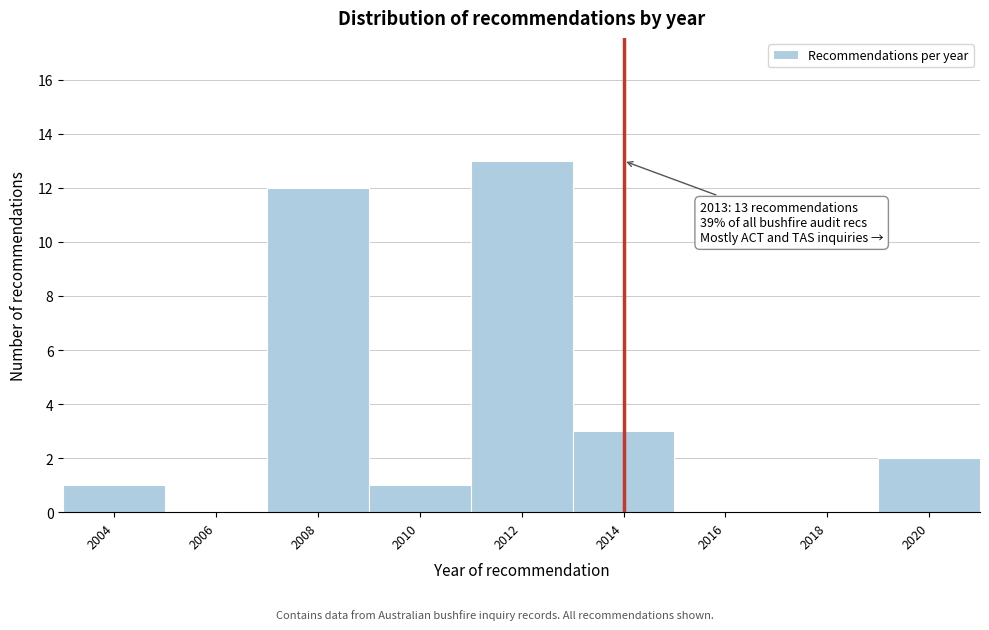

Over which range of the x-axis is the bar tallest?

2011 to 2013